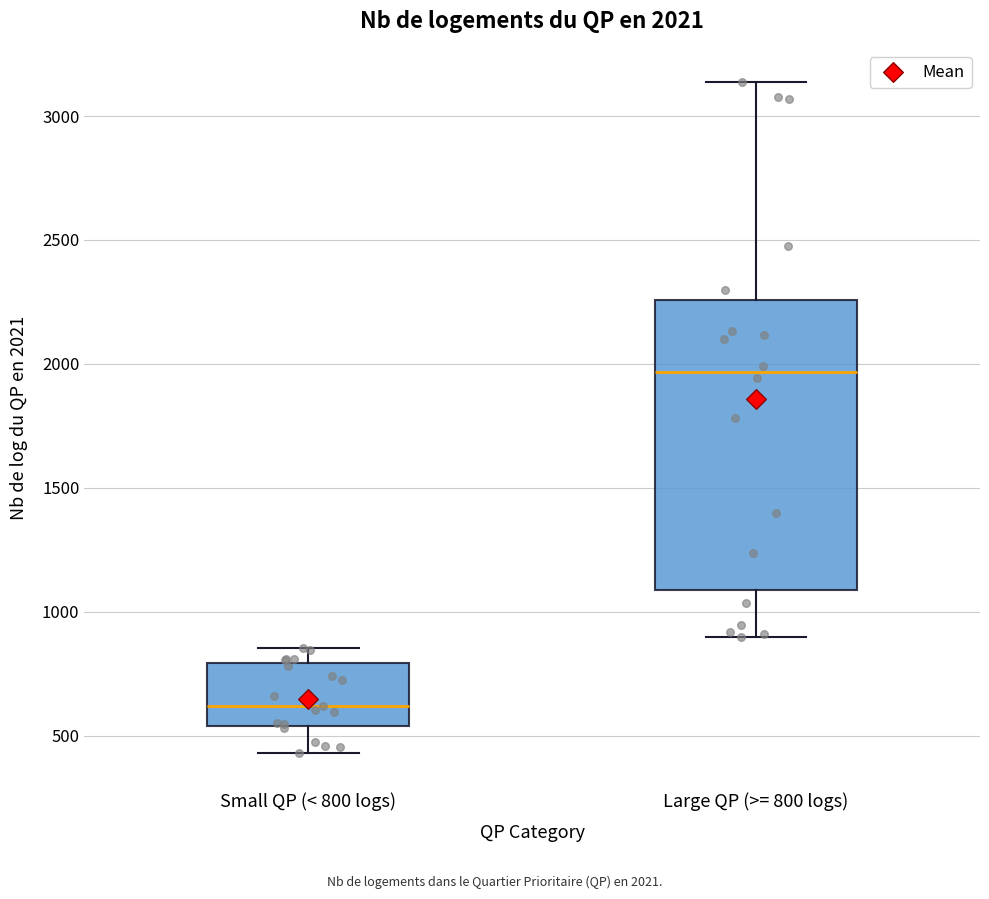

Which box has the lowest median line?

Small QP (< 800 logs)